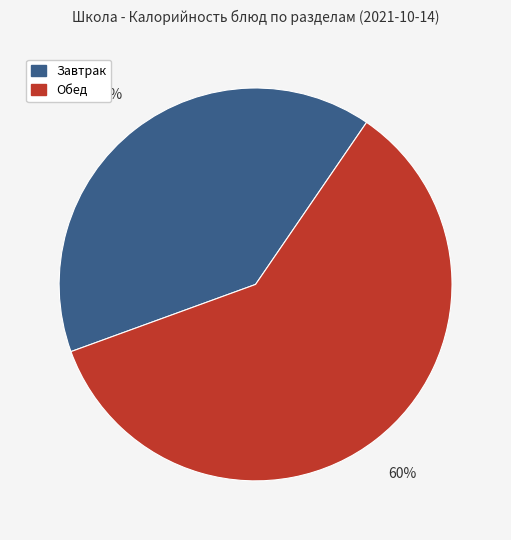

What is the ratio of the value at Обед to the value at Завтрак?

1.5